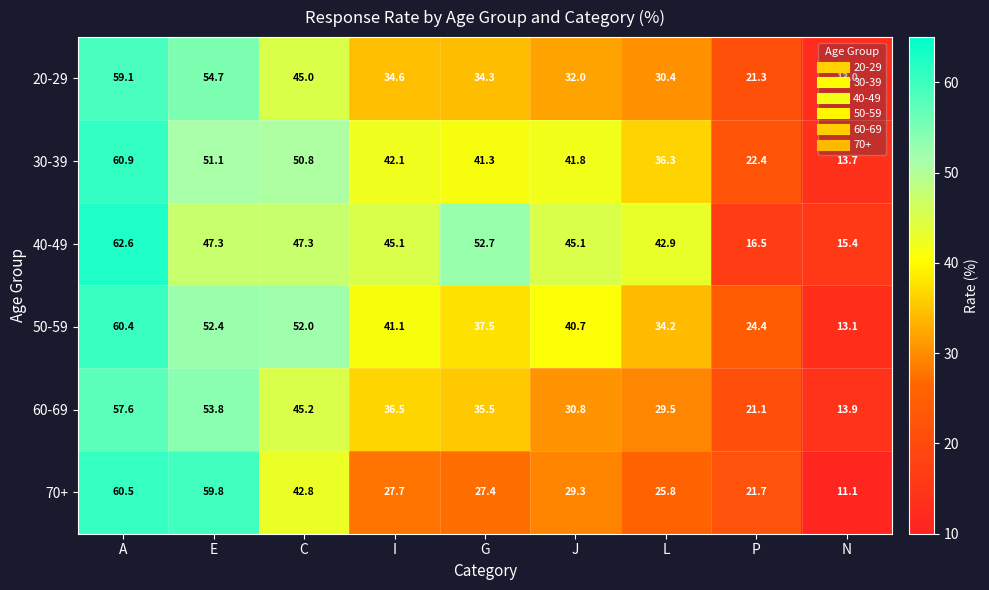

Which series has the widest spread of values?

70+